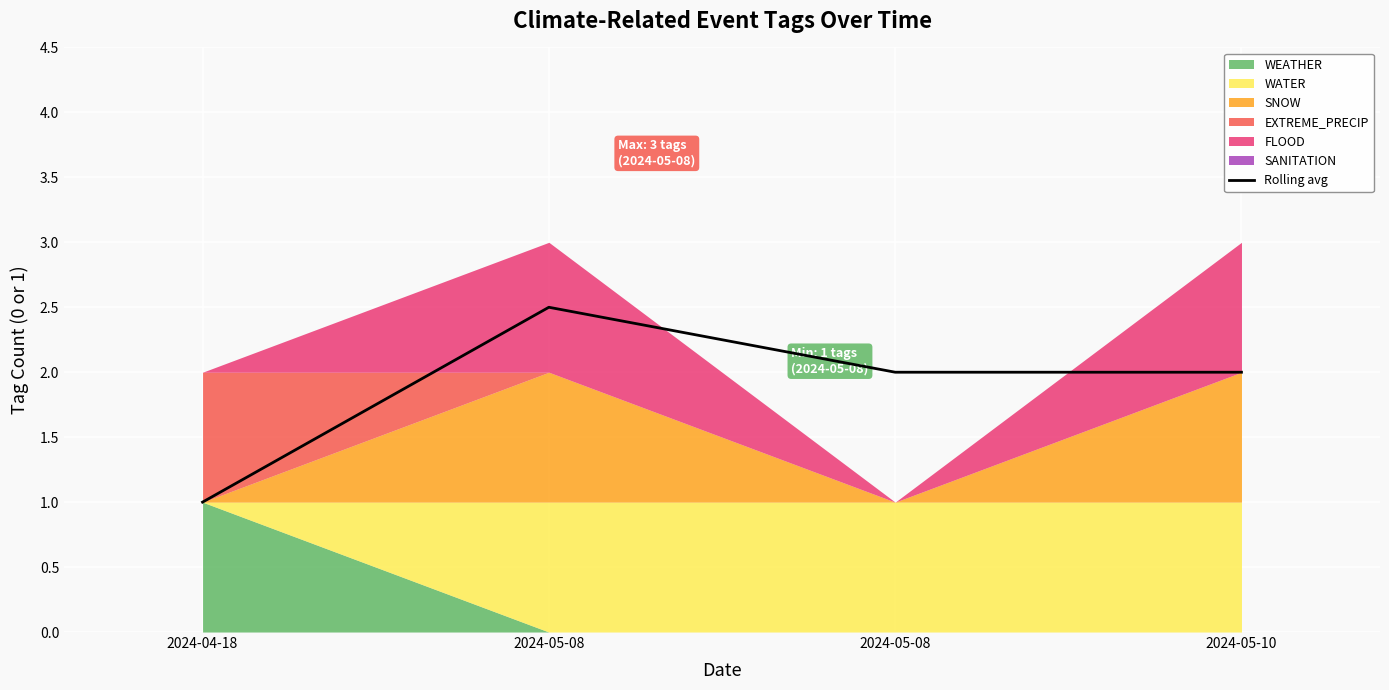

Reading right to left, what are all the values shown in this chart?

2024-05-10=2.0	2024-05-08=2.0	2024-05-08=2.5	2024-04-18=1.0